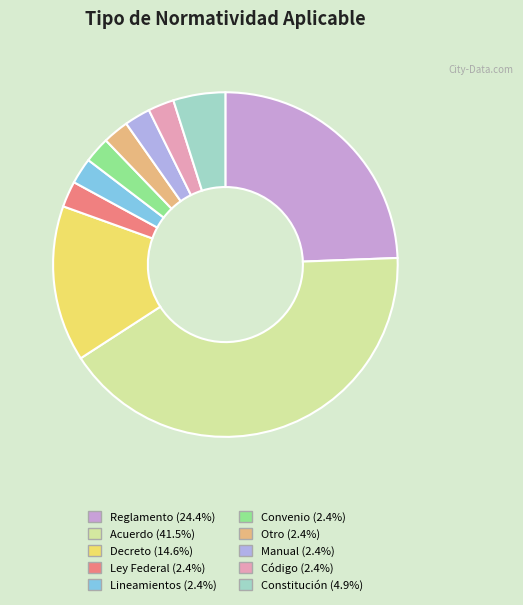

Does Decreto represent more than half of the total?

No